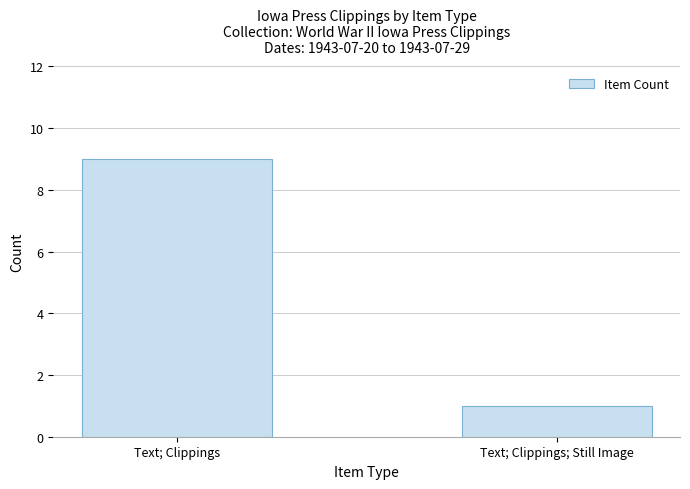

Does the chart contain any negative values?

No